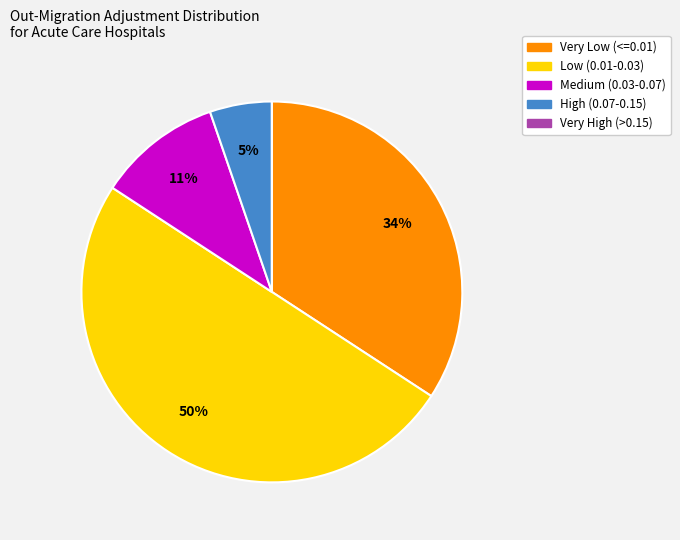

To the nearest percent, what is the average slice percentage?

20%